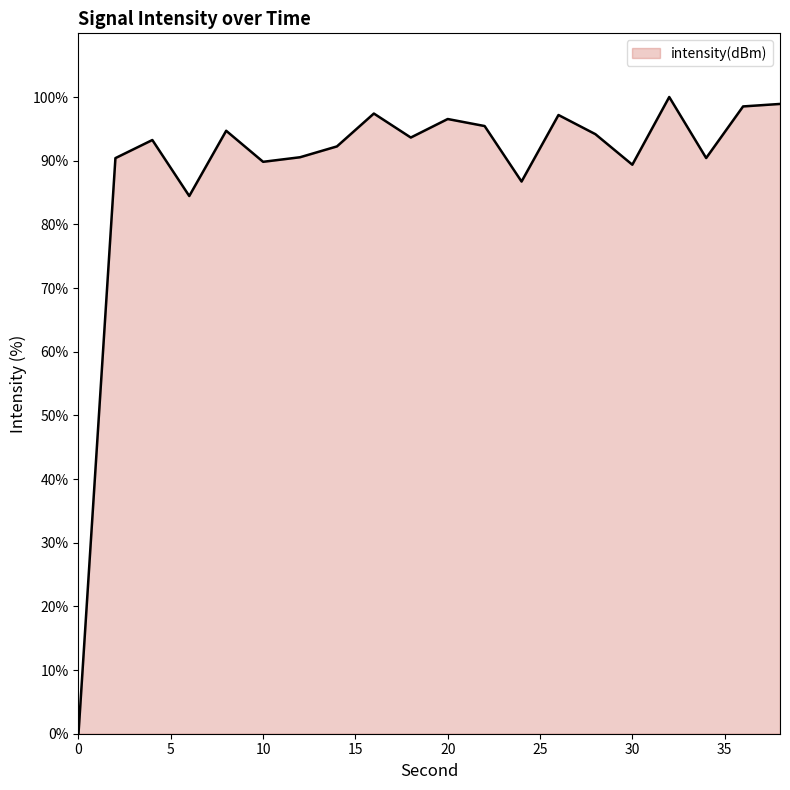

What is the maximum value shown in the chart?

100.0